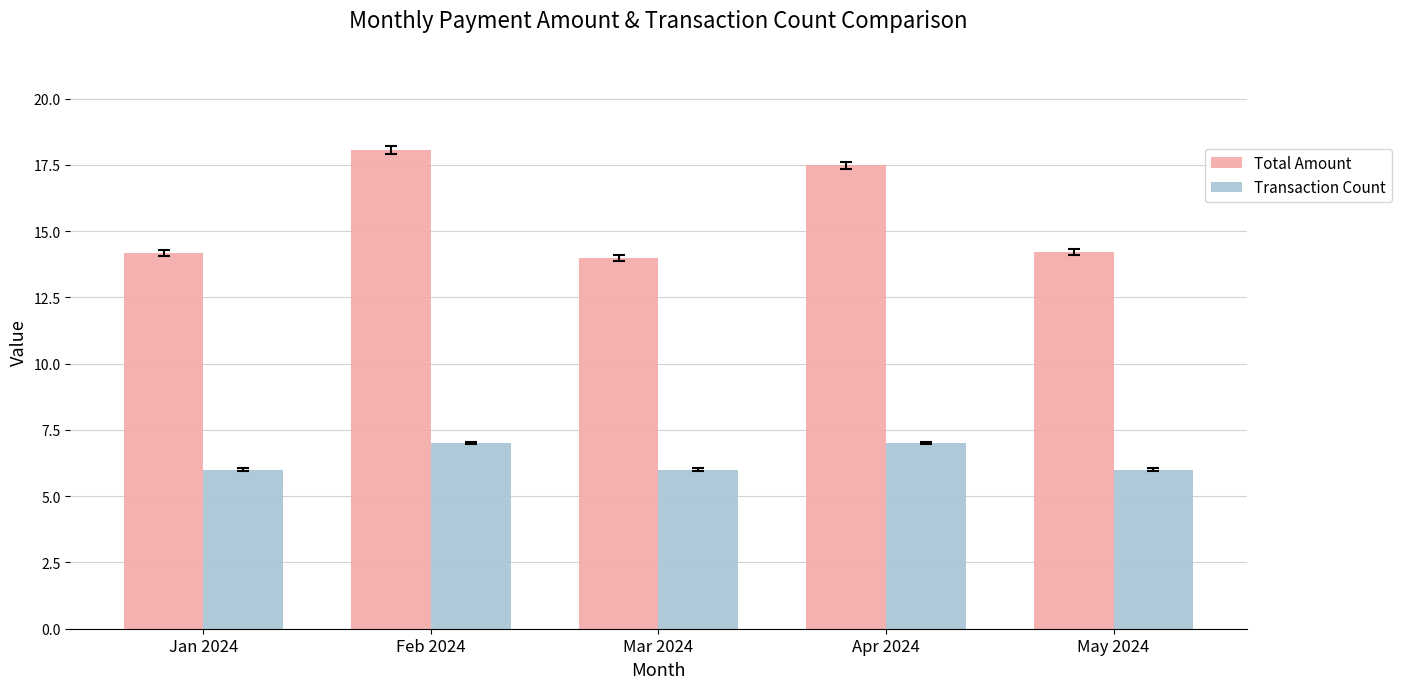

Between Mar 2024 and Apr 2024, which series saw the biggest shift?

Total Amount